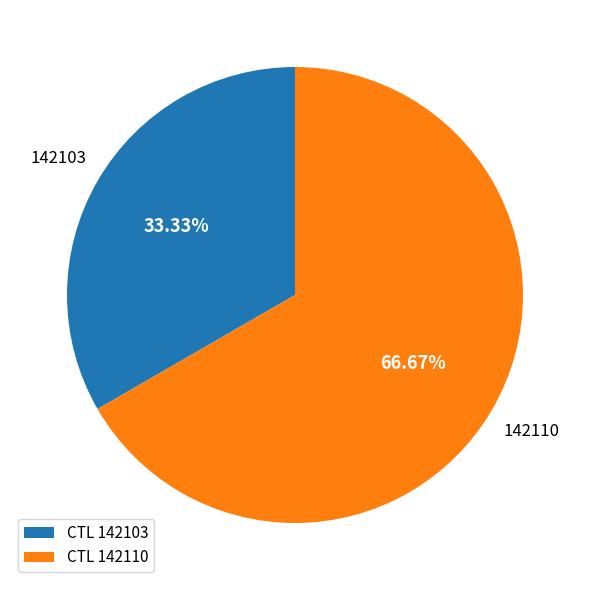

What is the largest slice in the pie chart?

CTL 142110